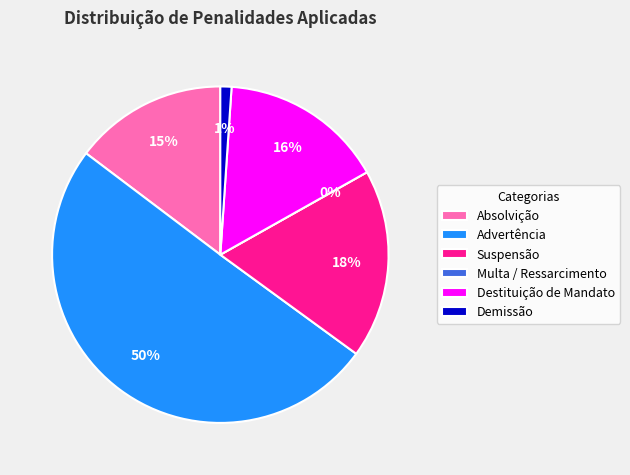

To the nearest percent, what percentage of the pie is Advertência?

50%